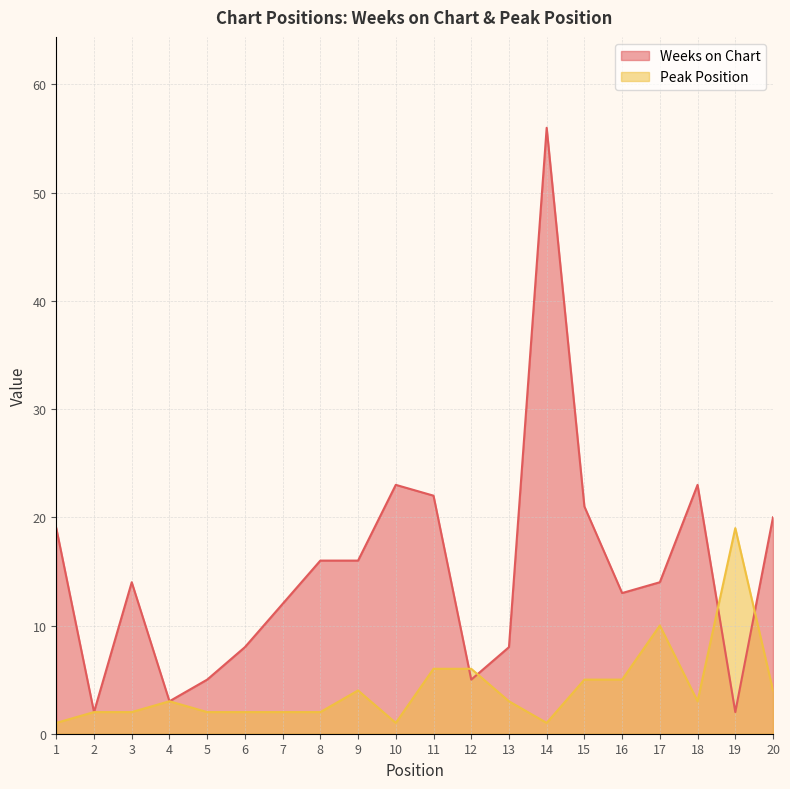

Rank the series by their average value, from lowest to highest.

Peak Position, Weeks on Chart